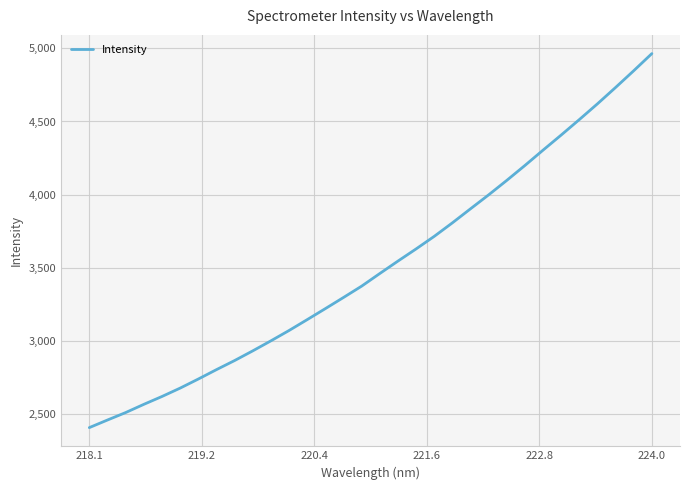

What is the minimum value shown in the chart?

2404.2